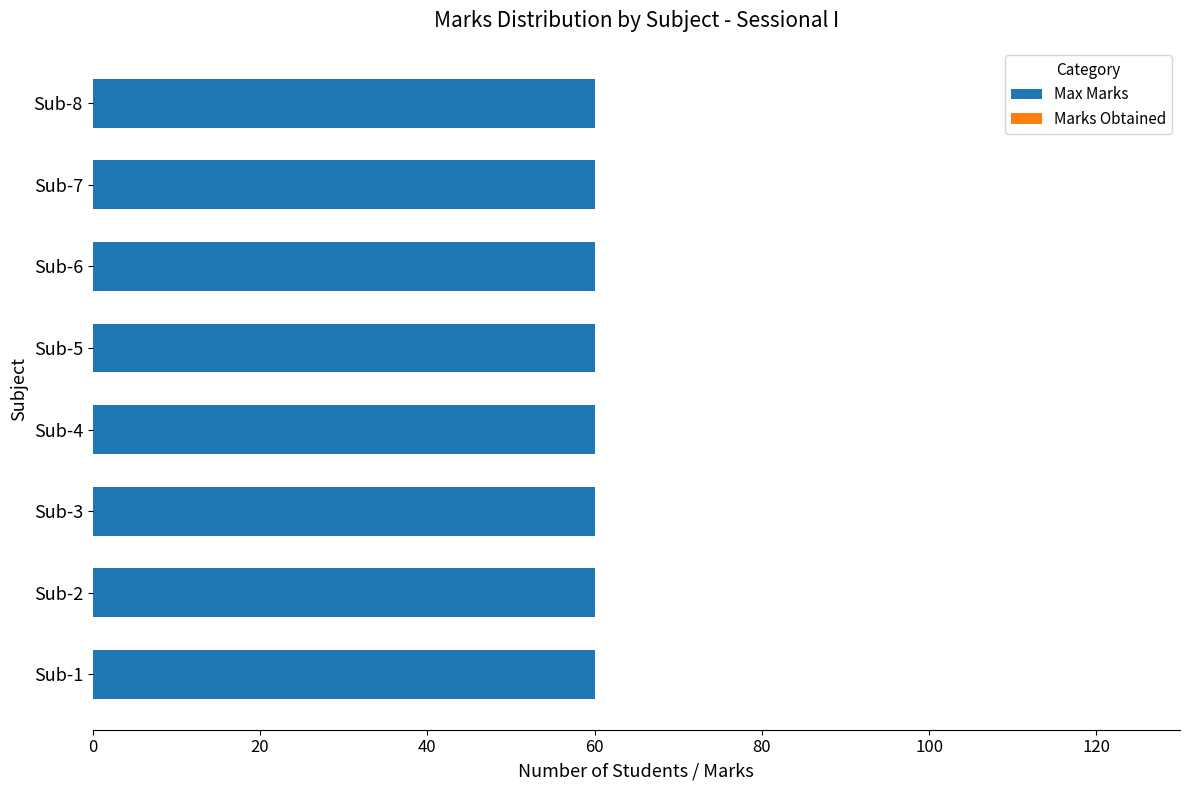

The value of Max Marks at Sub-1 is 35. True or false?

False